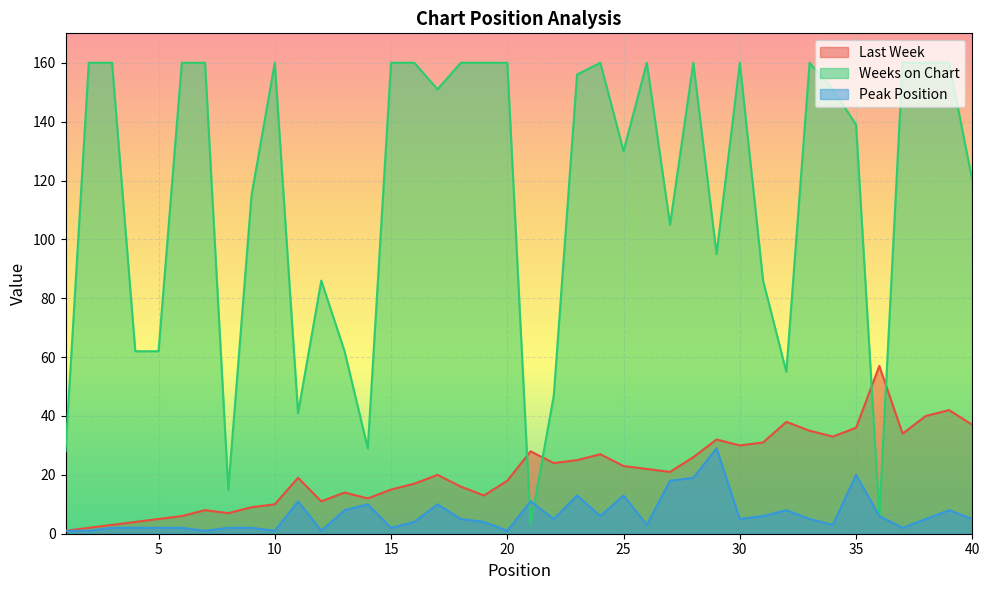

Read the Weeks on Chart value at 18, to the nearest 50.

150